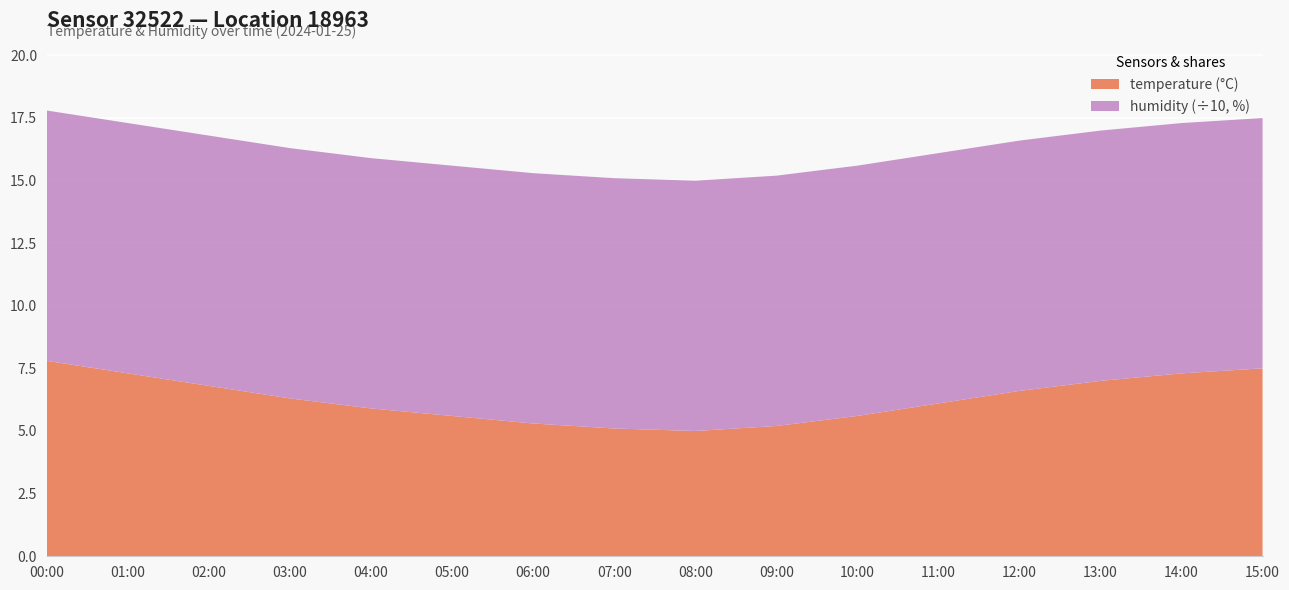

Reading right to left, what are all the values shown in this chart?

temperature: 7.5	7.3	7.0	6.6	6.1	5.6	5.2	5.0	5.1	5.3	5.6	5.9	6.3	6.8	7.3	7.8
humidity: 99.9	99.9	99.9	99.9	99.9	99.9	99.9	99.9	99.9	99.9	99.9	99.9	99.9	99.9	99.9	99.9